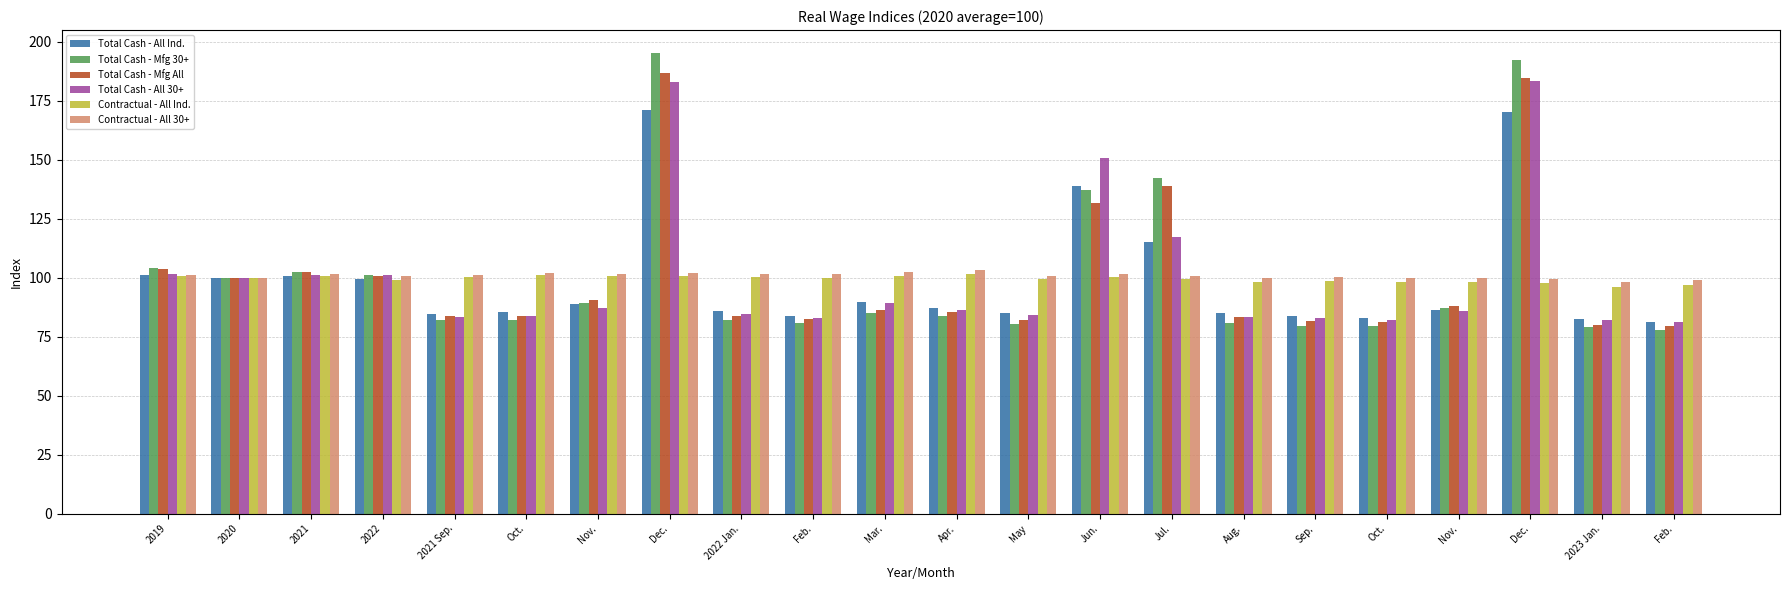

What are all the series names shown in the legend?

Total Cash - All Ind., Total Cash - Mfg 30+, Total Cash - Mfg All, Total Cash - All 30+, Contractual - All Ind., Contractual - All 30+